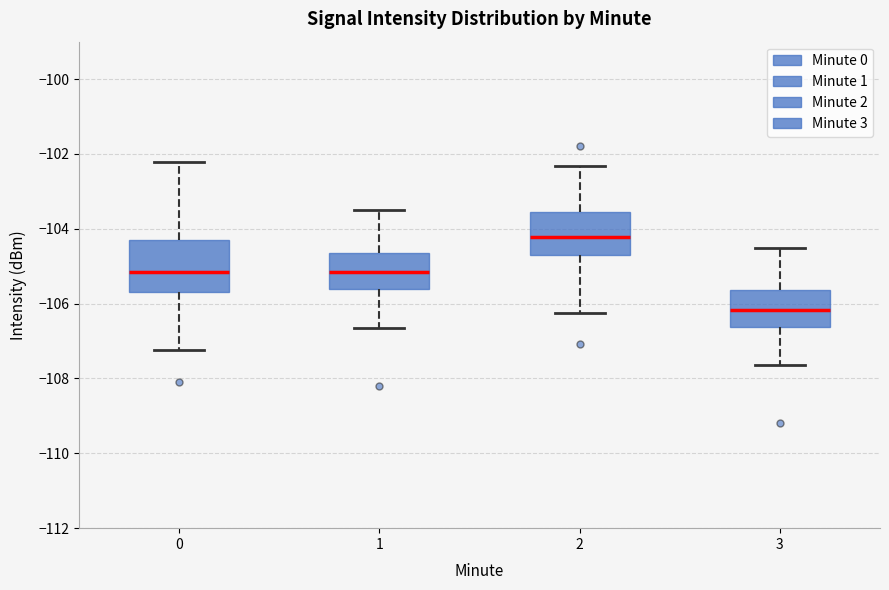

Reading left to right, read every box against the y-axis: the position of its median line, the range the box covers, and the ends of its whiskers. The values are not printed on the chart, so give them approximately, as read against the axis.

0: median -105.2, box -105.6 to -104.2, whiskers -107.2 to -102.2
1: median -105.2, box -105.6 to -104.6, whiskers -106.6 to -103.6
2: median -104.2, box -104.6 to -103.6, whiskers -106.2 to -102.4
3: median -106.2, box -106.6 to -105.6, whiskers -107.6 to -104.6